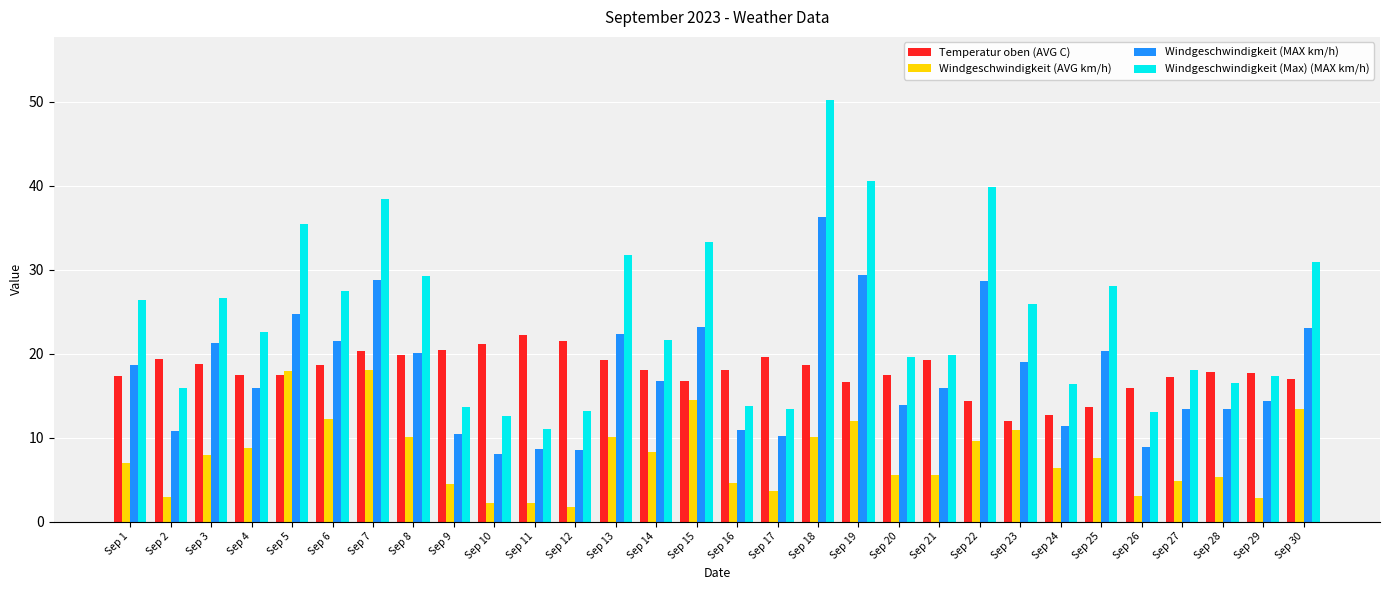

Is the value of Windgeschwindigkeit (Max) (MAX km/h) at Sep 27 greater than the value of Temperatur oben (AVG C) at Sep 19?

Yes